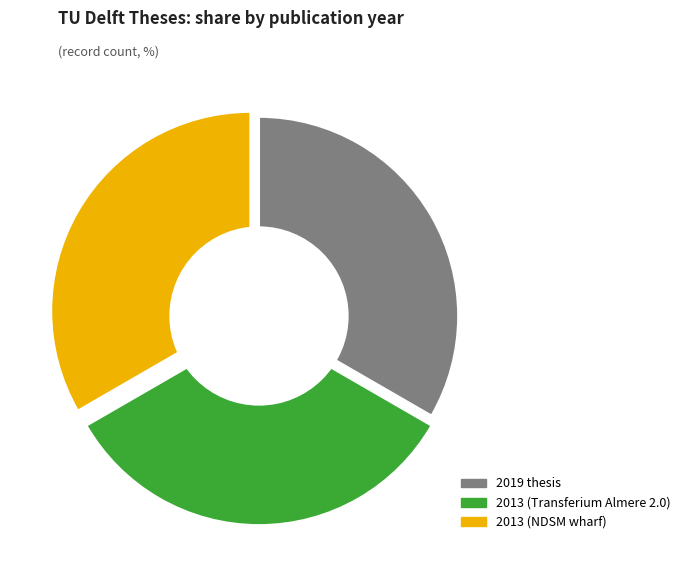

To the nearest percent, what is the average slice percentage?

33%